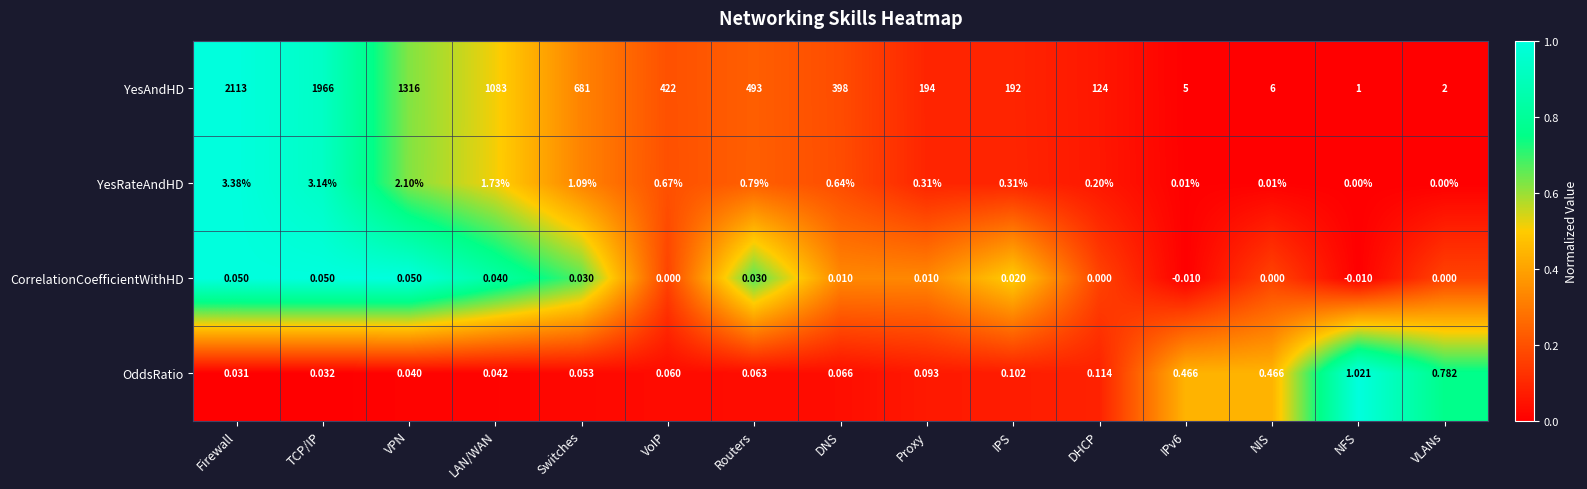

List the series in order of their peak value, lowest first.

CorrelationCoefficientWithHD, OddsRatio, YesRateAndHD, YesAndHD